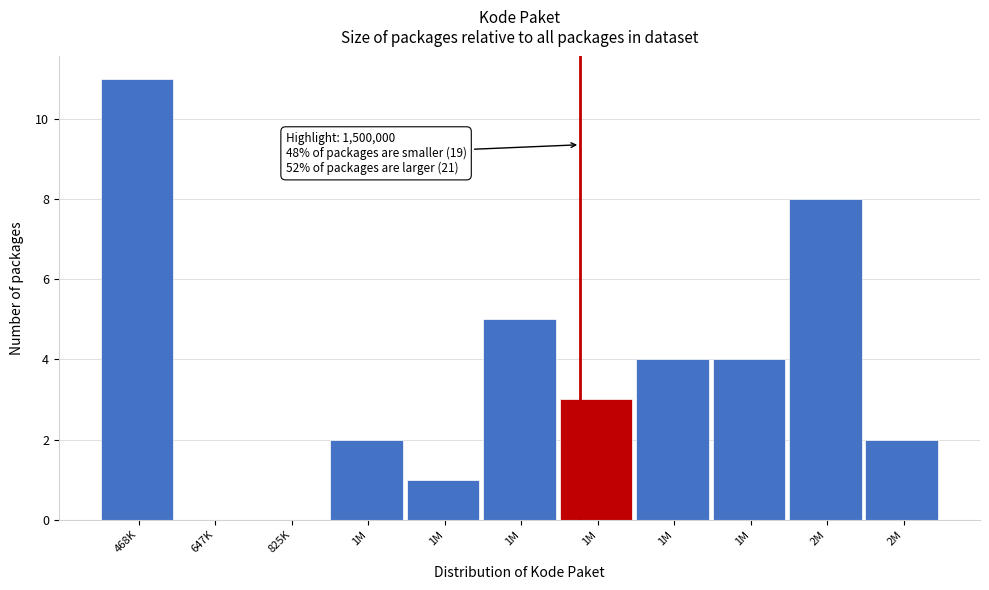

Count the number of data series in this chart.

1